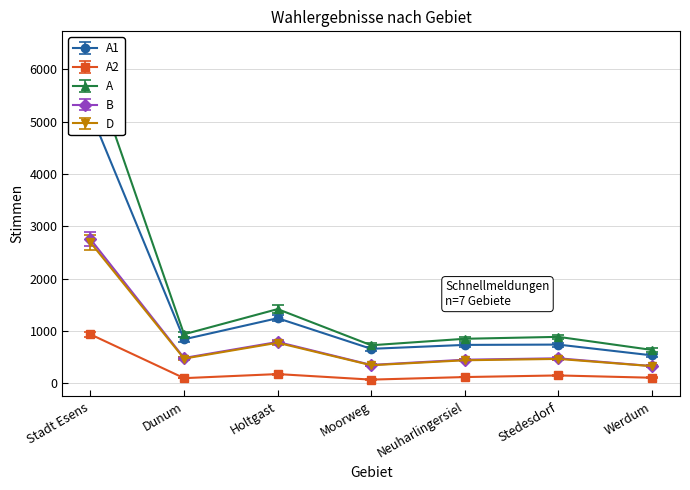

Which series has the largest range (max minus min)?

A